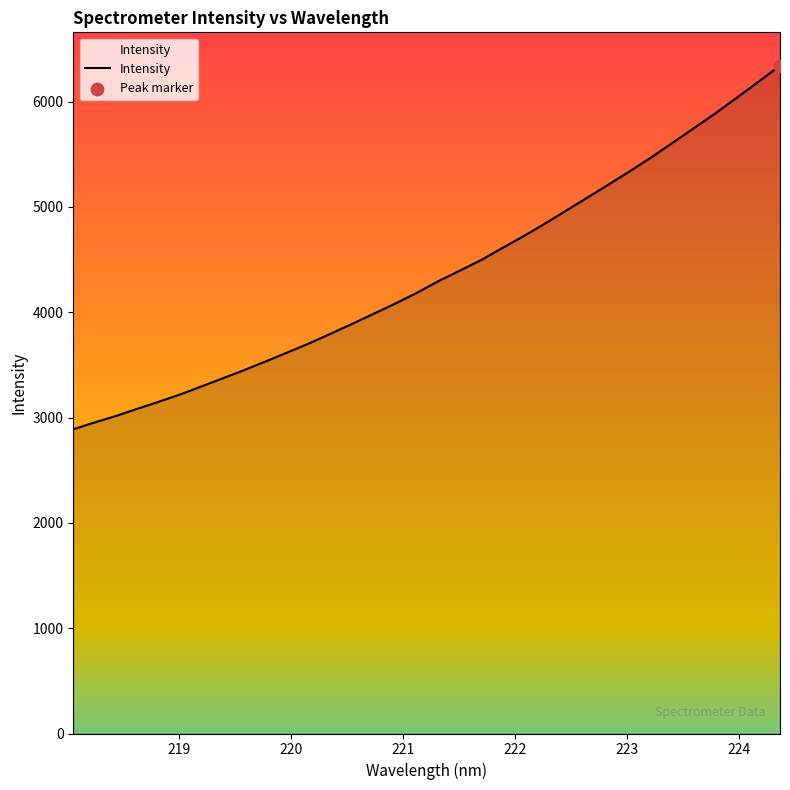

What is the greatest value displayed?

6341.5